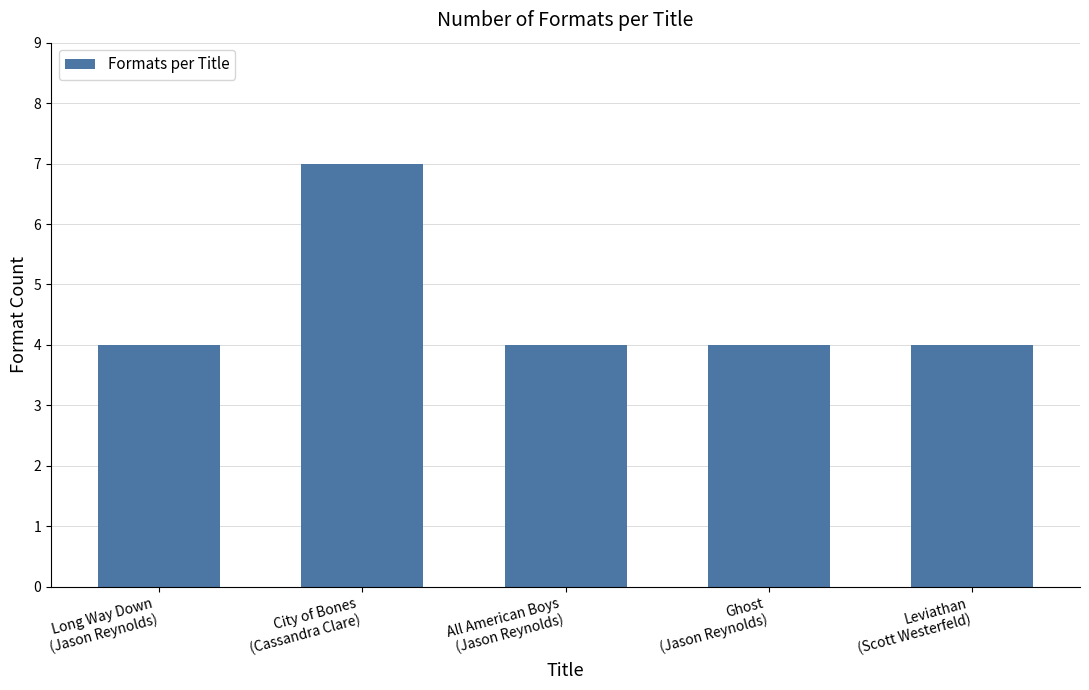

Reading left to right, transcribe all the data shown in this chart.

4	7	4	4	4